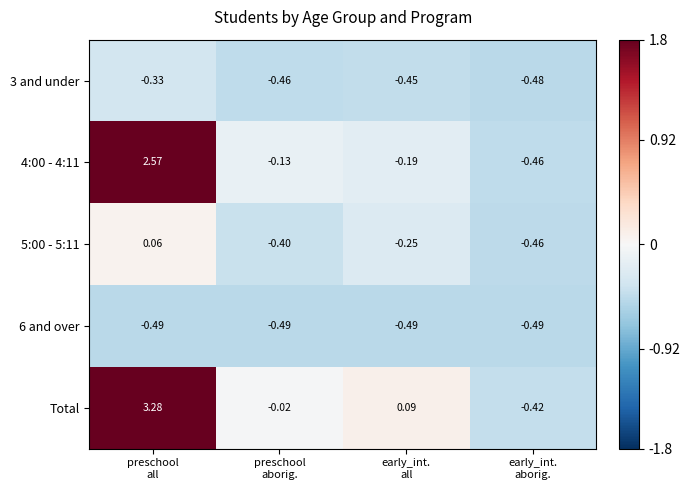

How many data points in 5:00 - 5:11 are above 0?

1